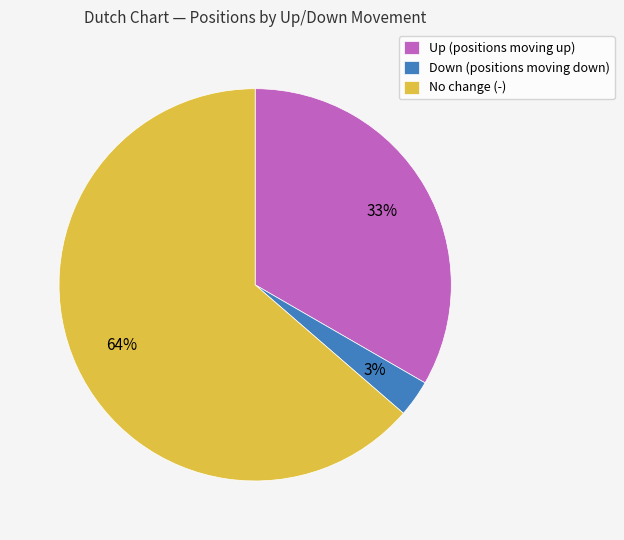

How many slices are in this pie chart?

3